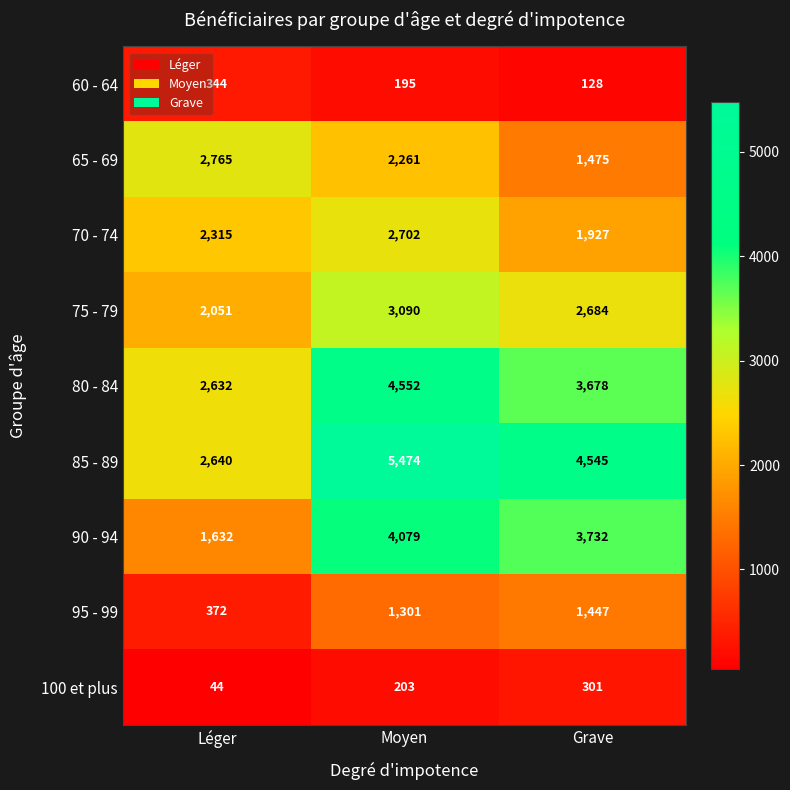

What is the difference between the second highest and minimum values in the 60 - 64 series?

67